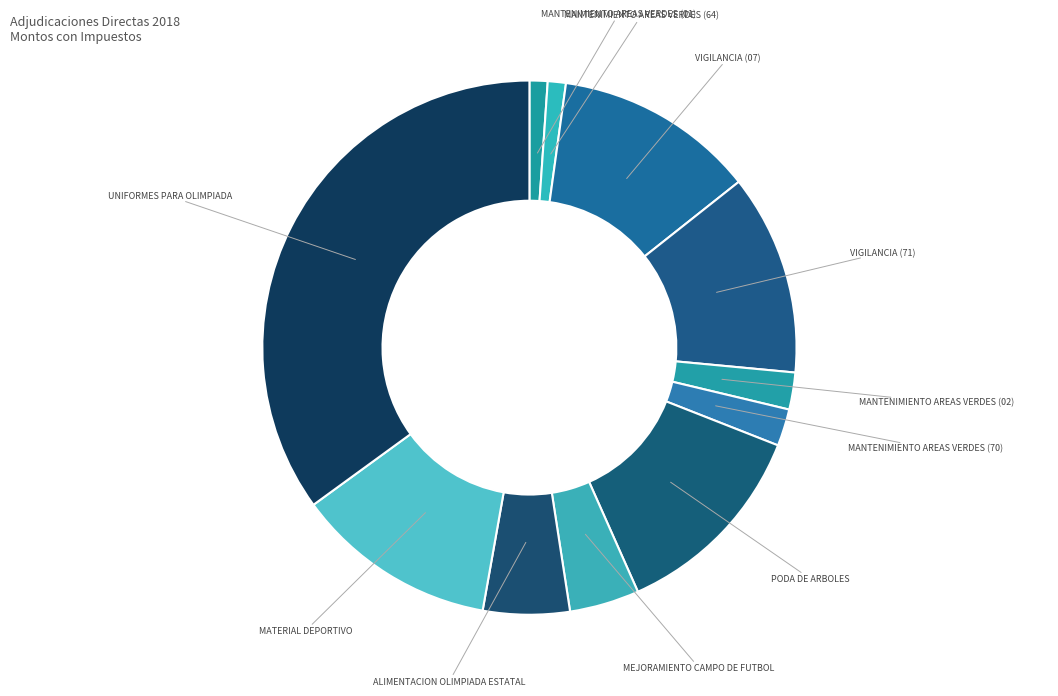

How many slices are in this pie chart?

11